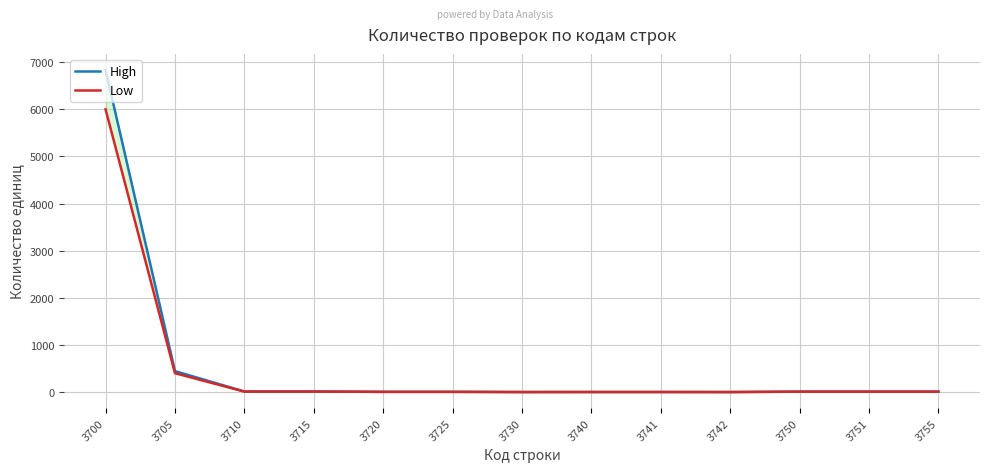

True or false: Low has a value of 14 at 3750.

False